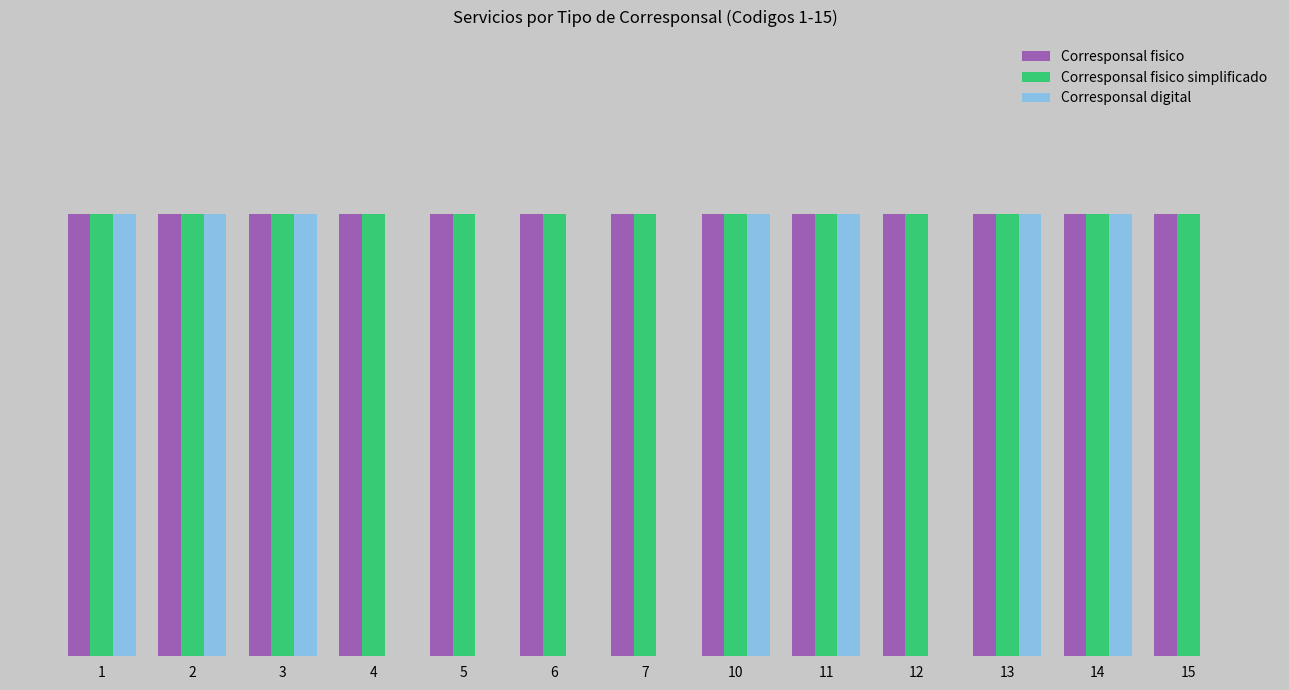

What are all the series names shown in the legend?

Corresponsal fisico, Corresponsal fisico simplificado, Corresponsal digital